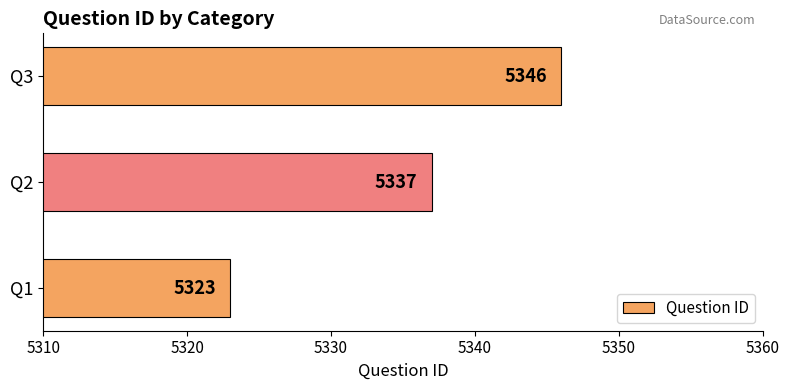

Reading bottom to top, what are all the values shown in this chart?

Q1=5323	Q2=5337	Q3=5346